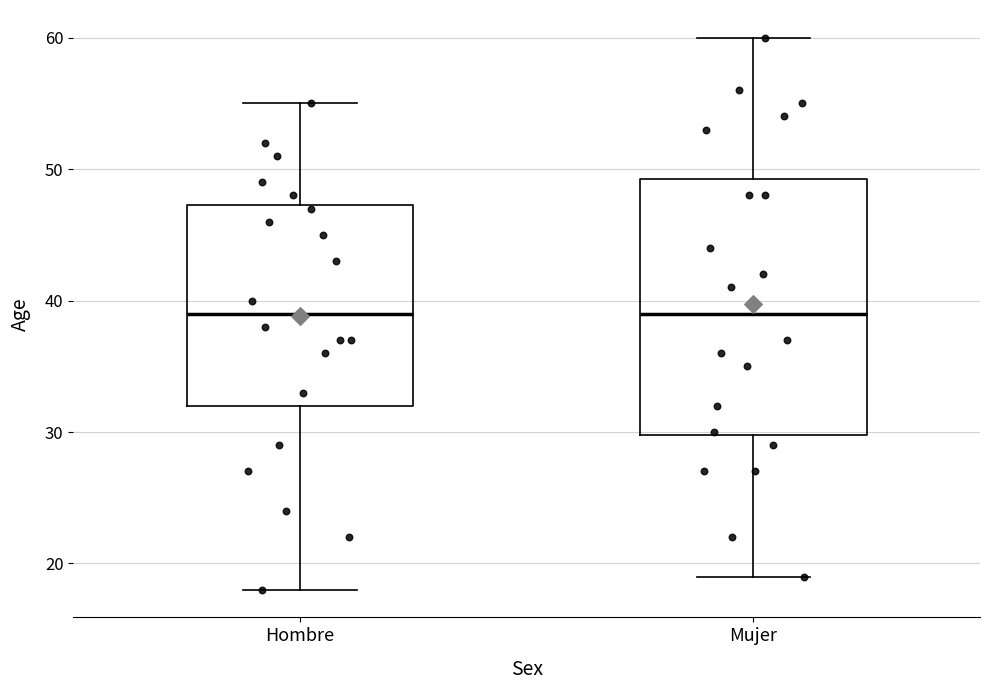

Comparing the boxes themselves (not the whiskers), which one is the tallest?

Mujer